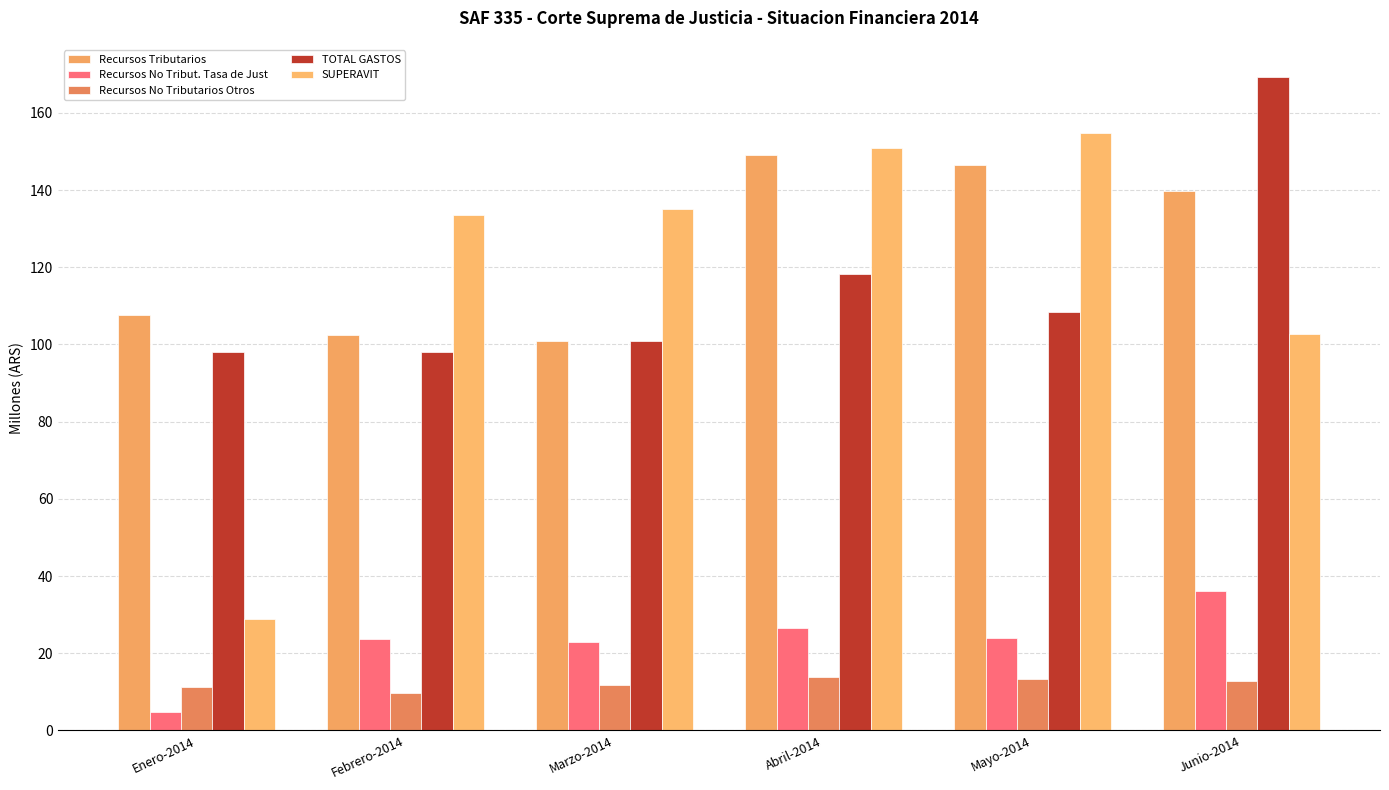

Is the value of TOTAL GASTOS at Marzo-2014 greater than the value of Recursos No Tribut. Tasa de Just at Enero-2014?

Yes